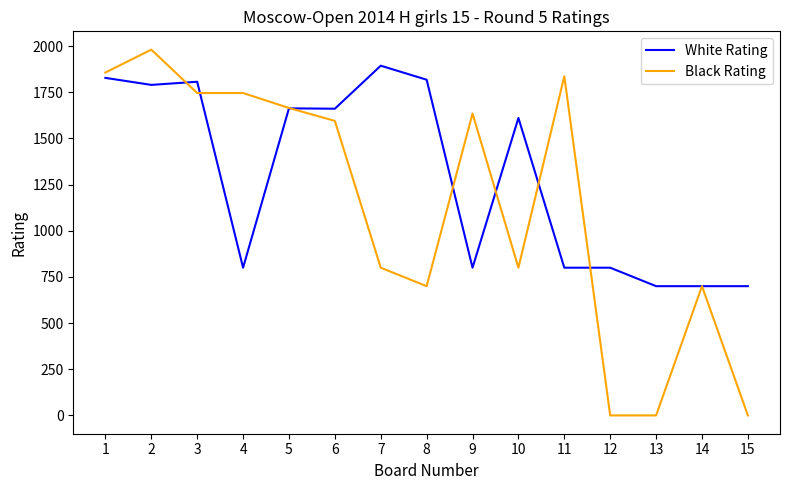

True or false: White Rating and Black Rating cross at least once.

True